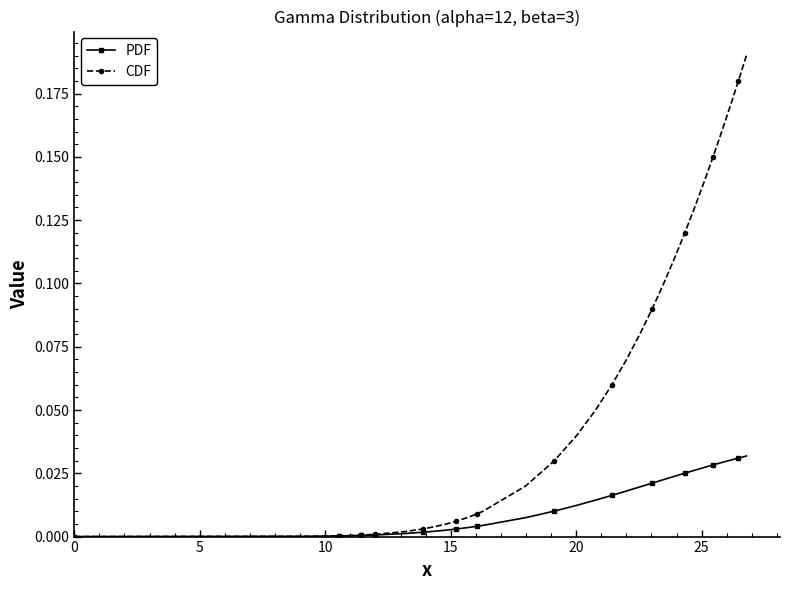

List the series in order of their overall mean, lowest first.

PDF, CDF